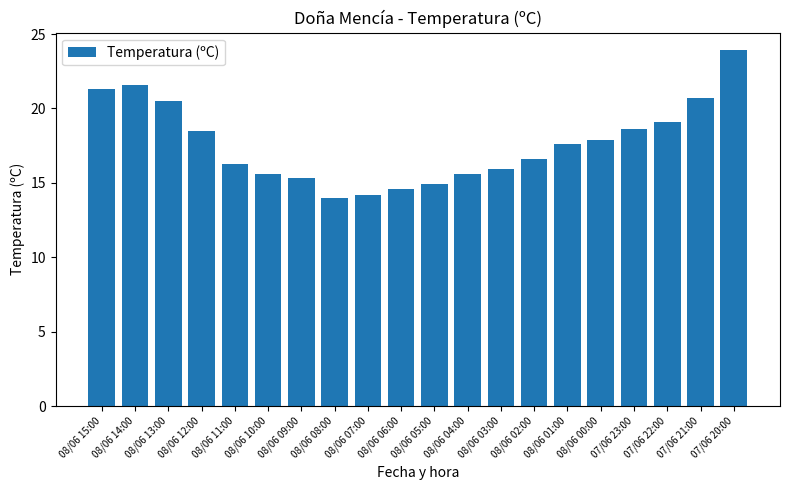

The value at 07/06 22:00 is 5.6. True or false?

False